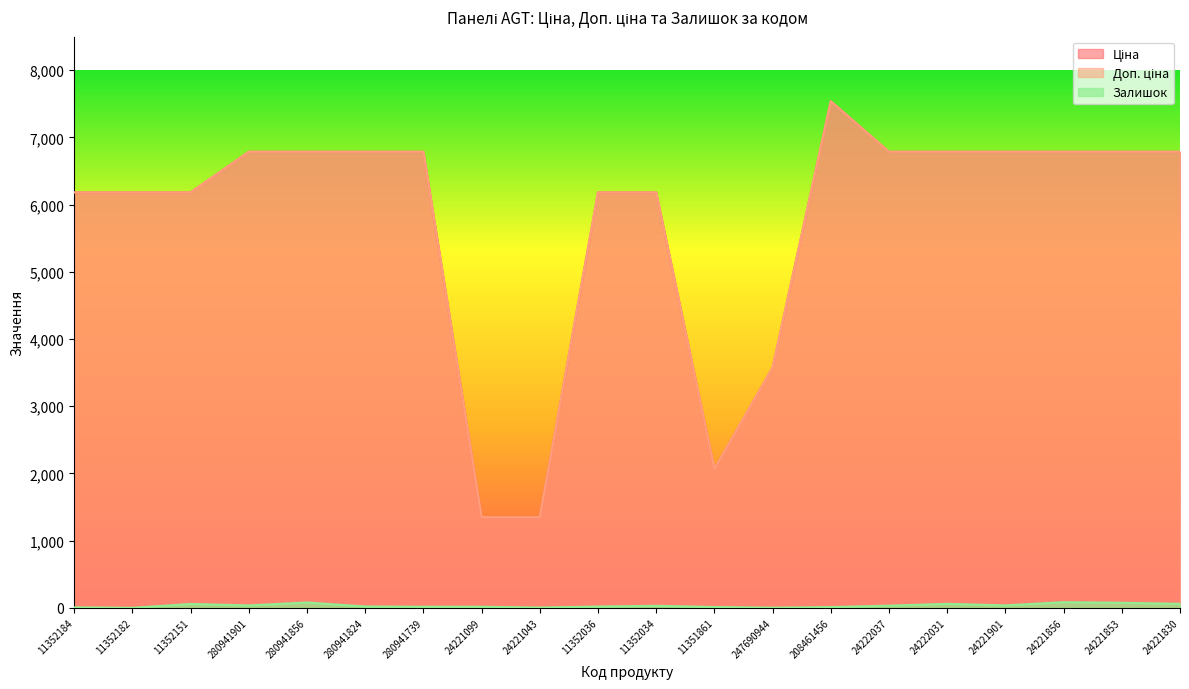

How many data points in Залишок are less than 30?

10